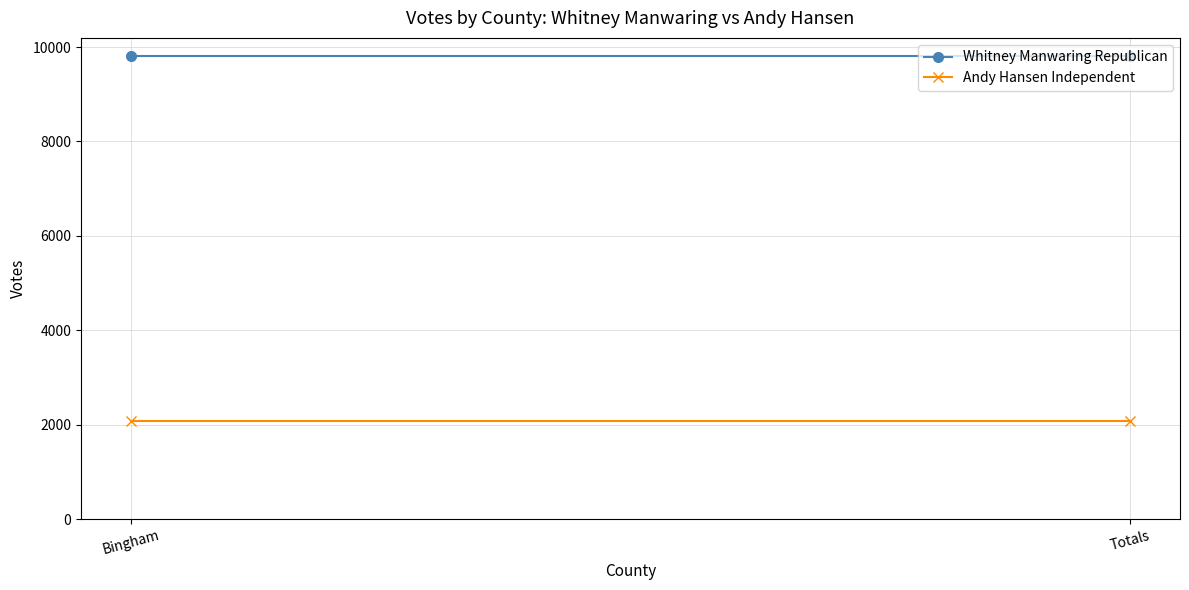

How many distinct data groups are displayed?

2